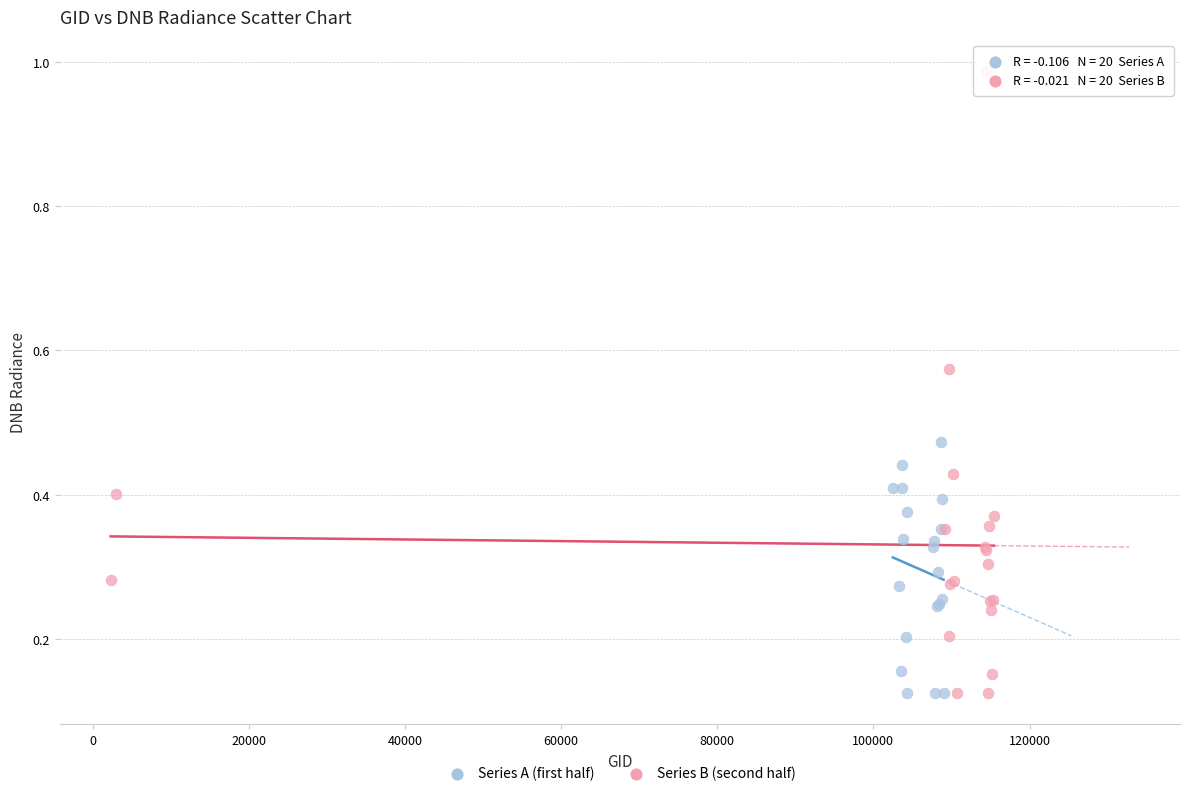

Which series reaches the maximum Y coordinate?

Series B (second half)